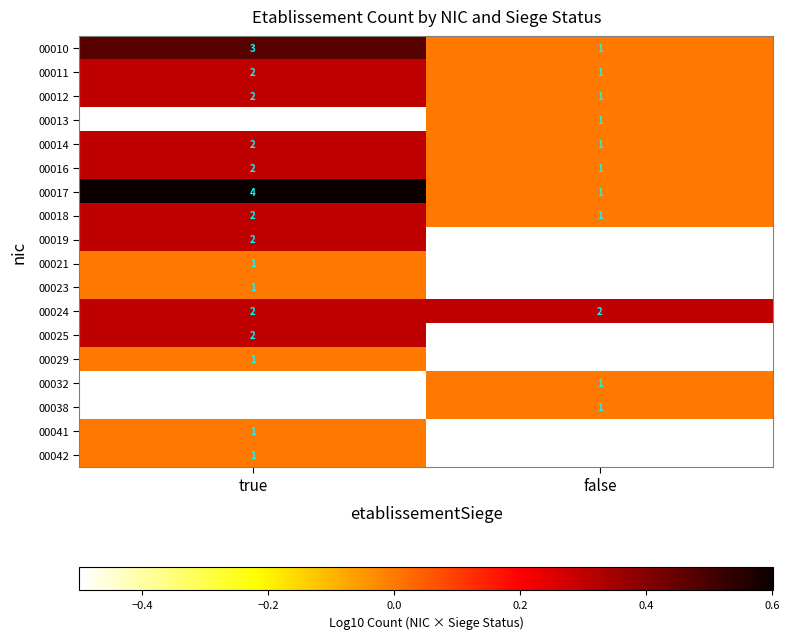

Which category has the highest value in the 00018 series?

true